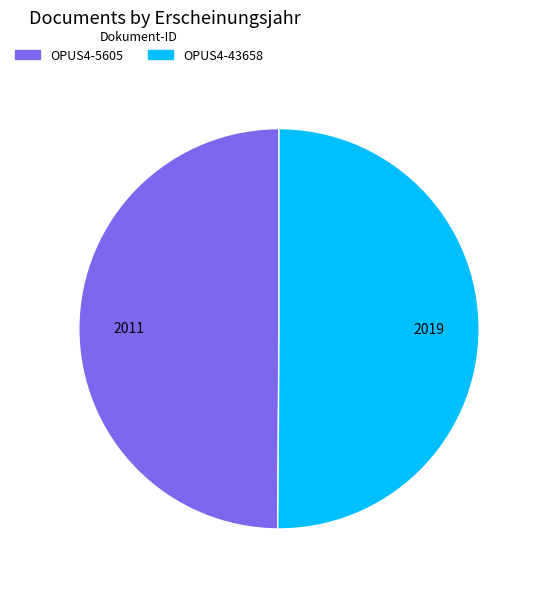

Is it true that OPUS4-5605 is 61% of the pie?

False